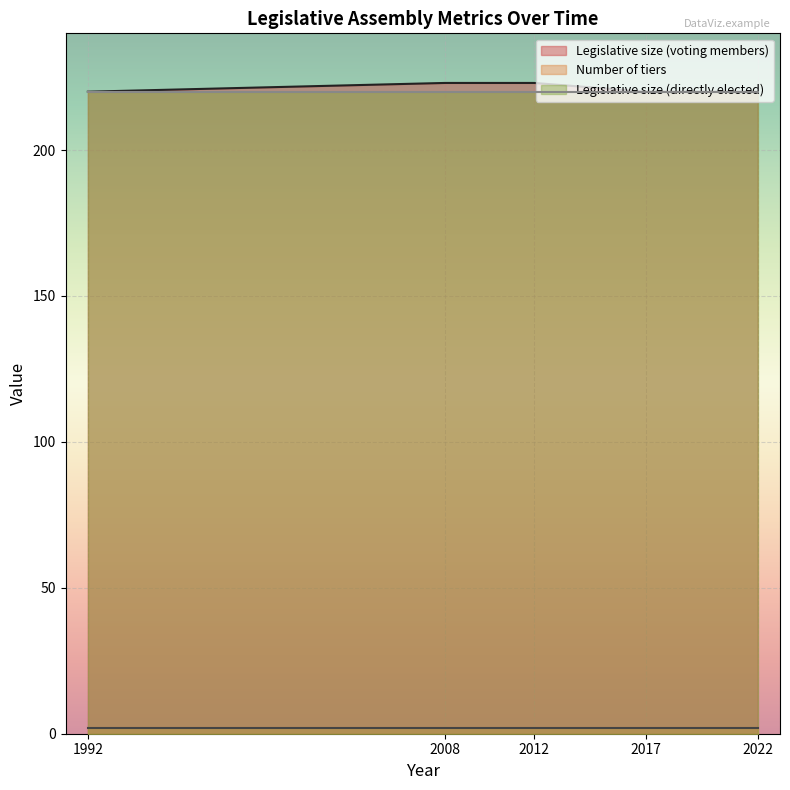

What is the greatest value displayed?

223